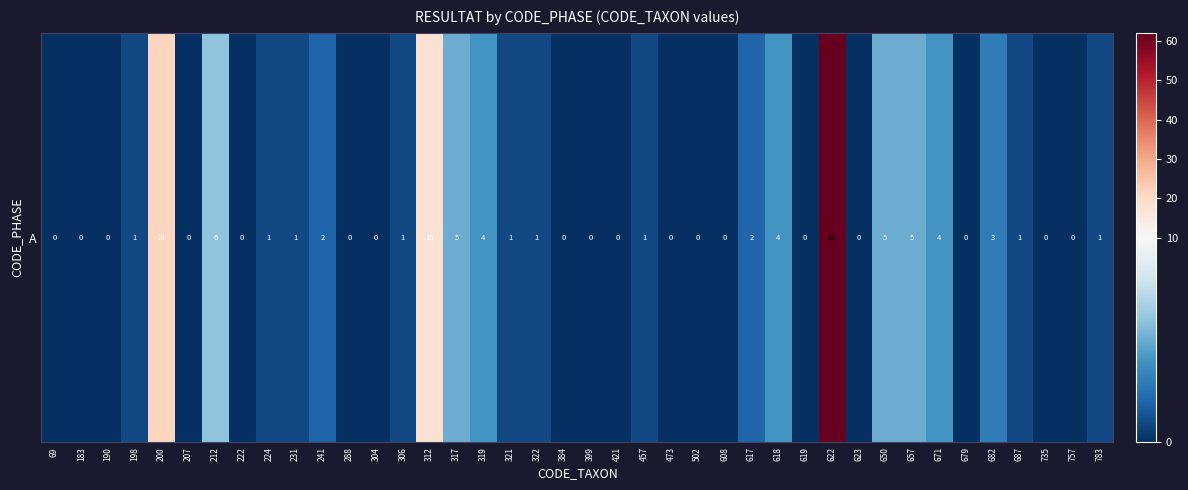

At which label does the data first exceed 1?

200